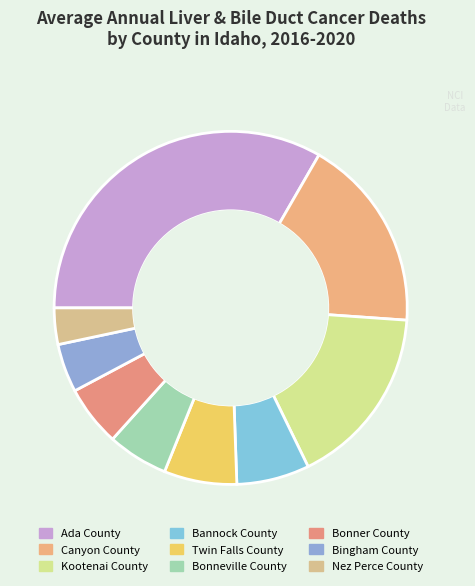

Which category has the smallest portion of the pie?

Nez Perce County